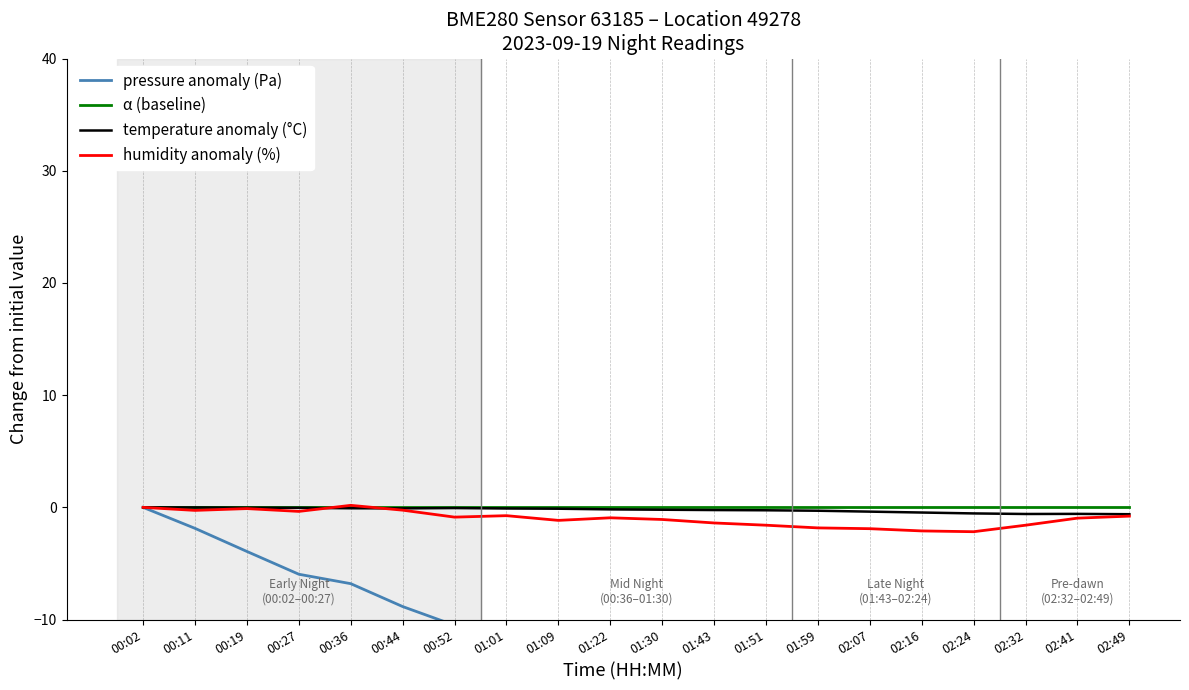

At which category is the sum across all series the highest?

00:02